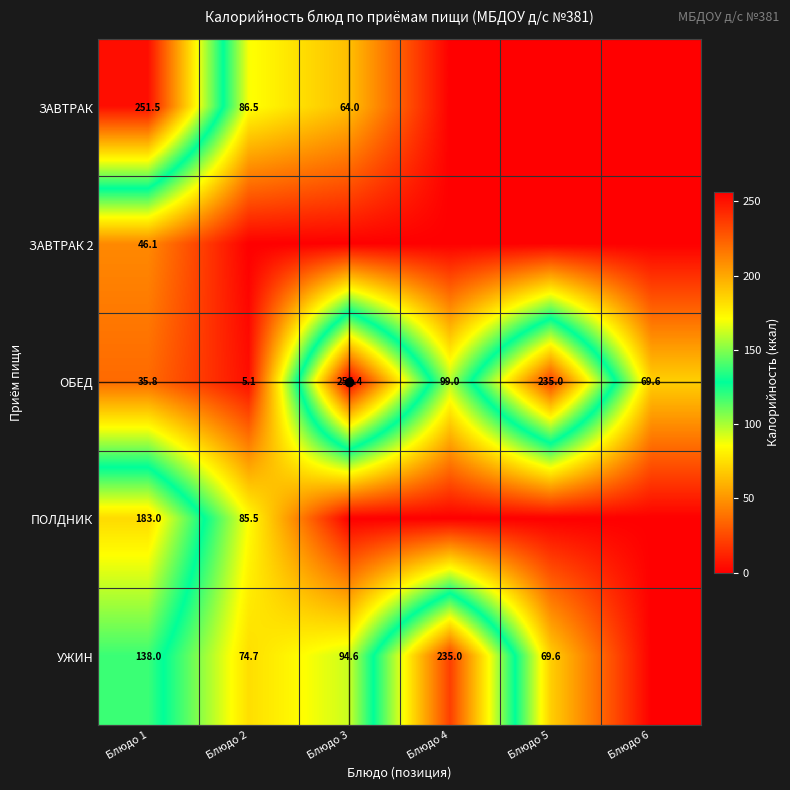

Read the ОБЕД value at Блюдо 3.

256.4